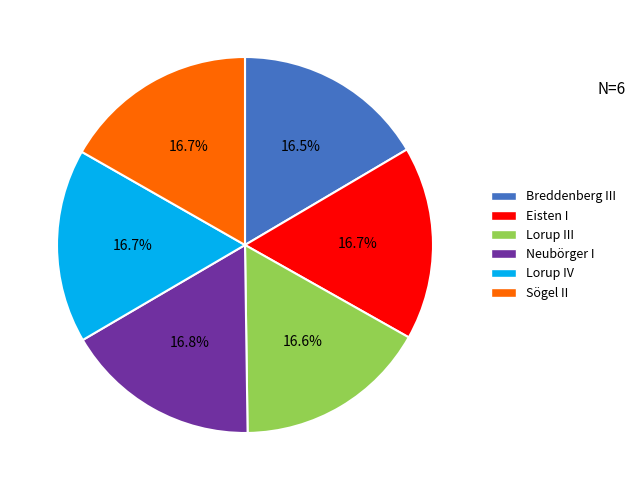

Is it true that Eisten I is 6% of the pie?

False